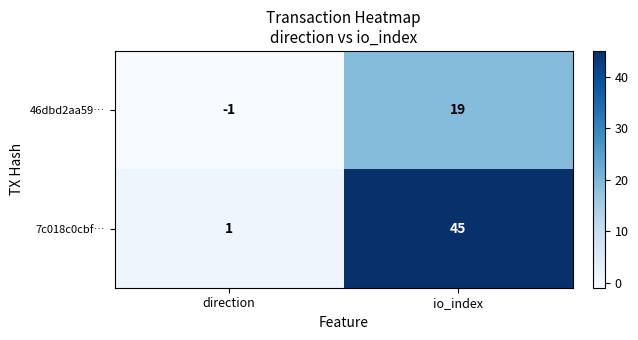

At which label is 7c018c0cbf… closest to 23?

direction